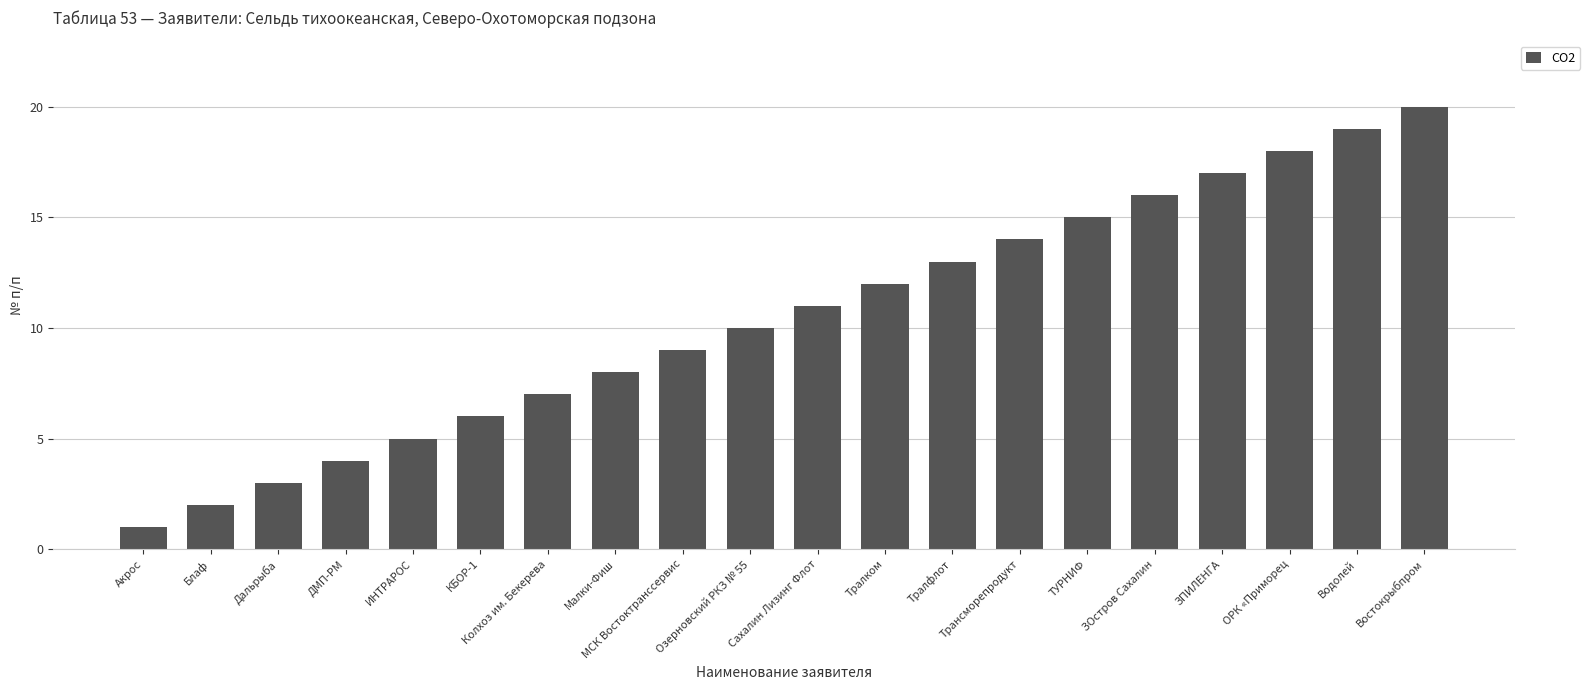

Reading left to right, list all the values displayed in this chart.

1	2	3	4	5	6	7	8	9	10	11	12	13	14	15	16	17	18	19	20